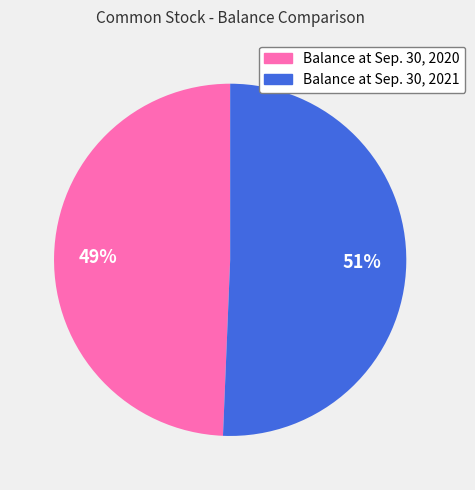

To the nearest percent, what is the average slice percentage?

50%